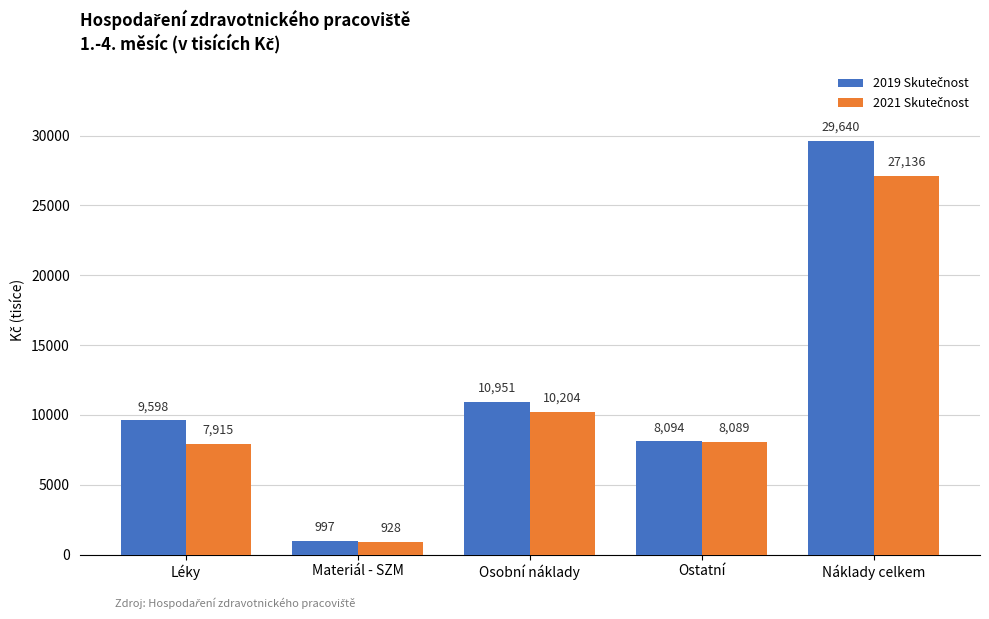

What is the maximum value shown in the chart?

29639.7